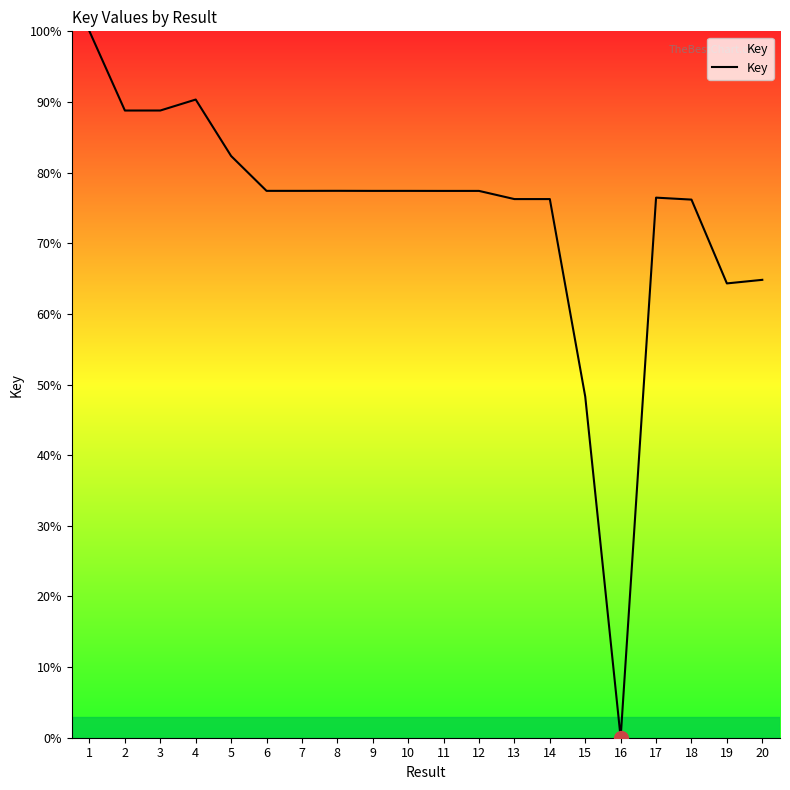

At which label is the value closest to 50?

15